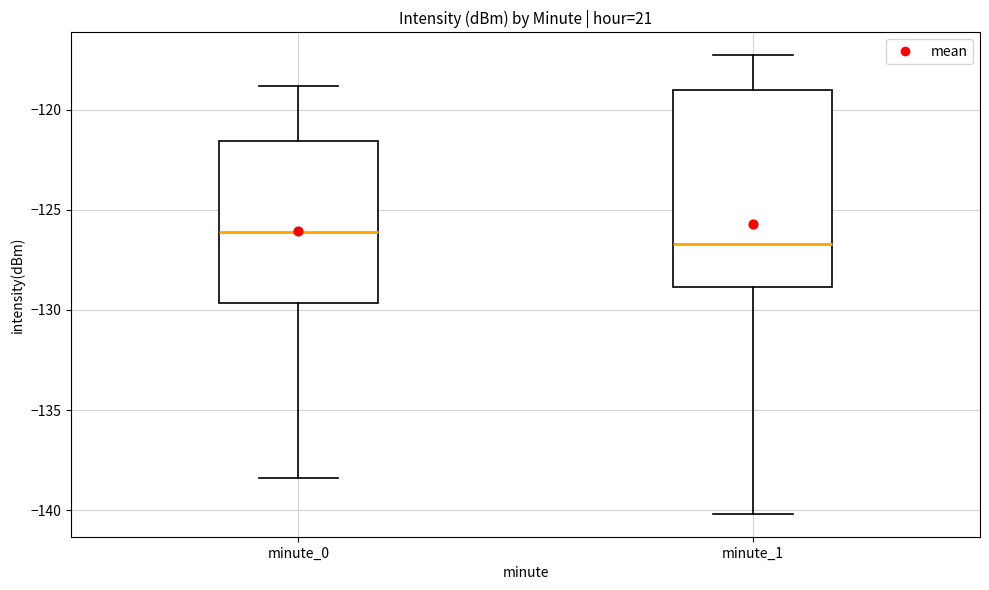

Reading left to right, read every box against the y-axis: the position of its median line, the range the box covers, and the ends of its whiskers. The values are not printed on the chart, so give them approximately, as read against the axis.

minute_0: median -126.0, box -129.5 to -121.5, whiskers -138.5 to -119.0
minute_1: median -126.5, box -129.0 to -119.0, whiskers -140.0 to -117.5